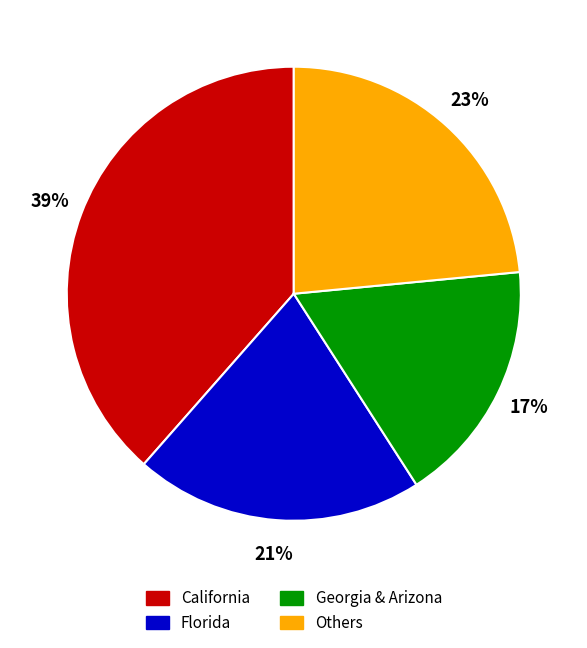

Is there a majority slice in this chart?

No